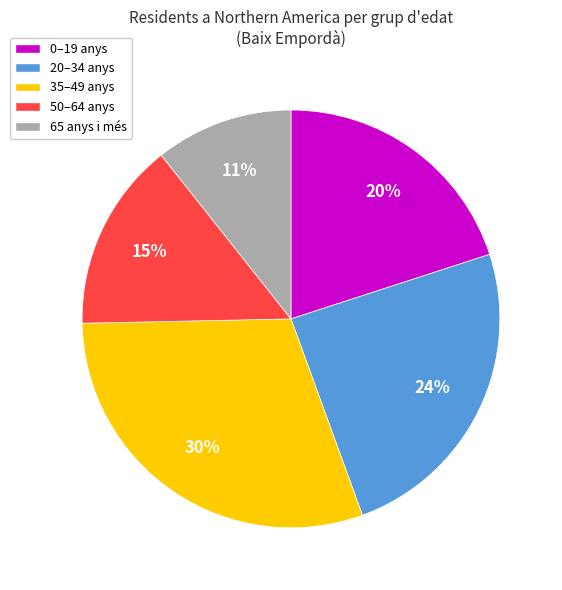

How many slices are in this pie chart?

5